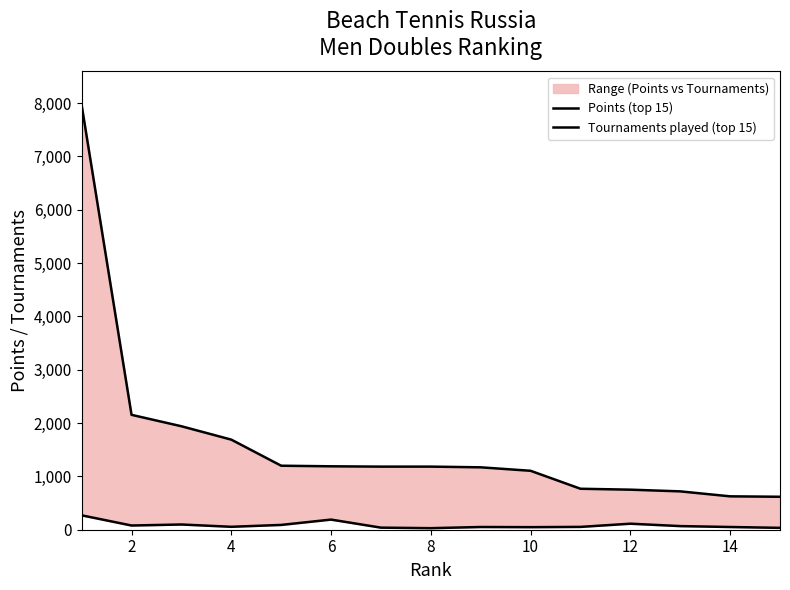

Between 10 and 9, which is larger?

9